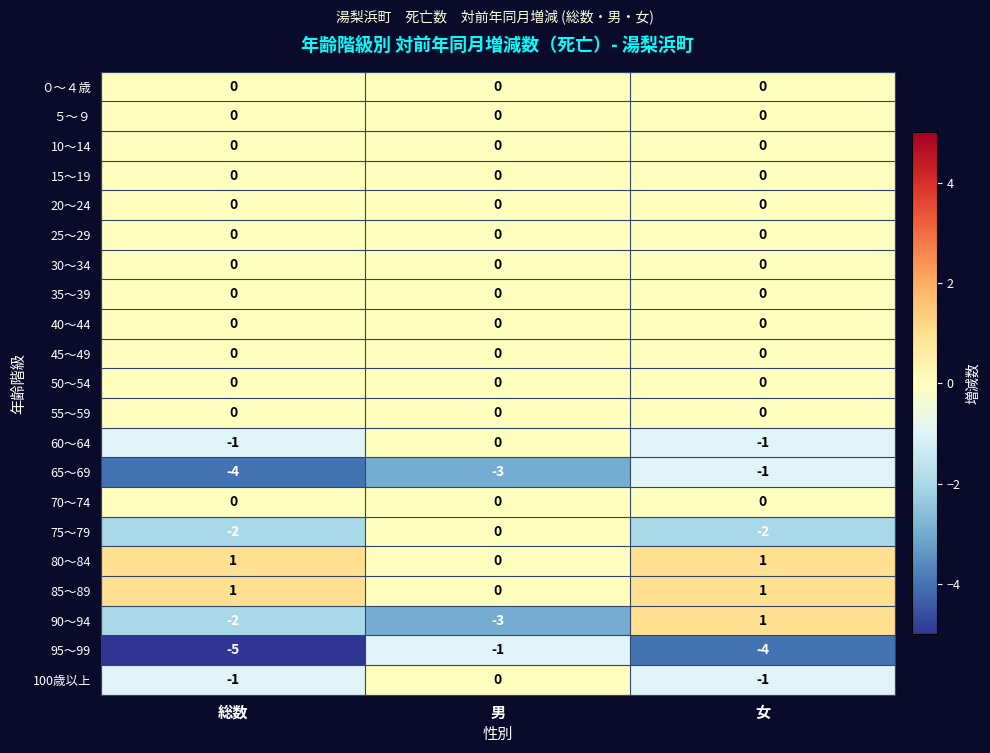

At how many categories does at least one series exceed -4?

3